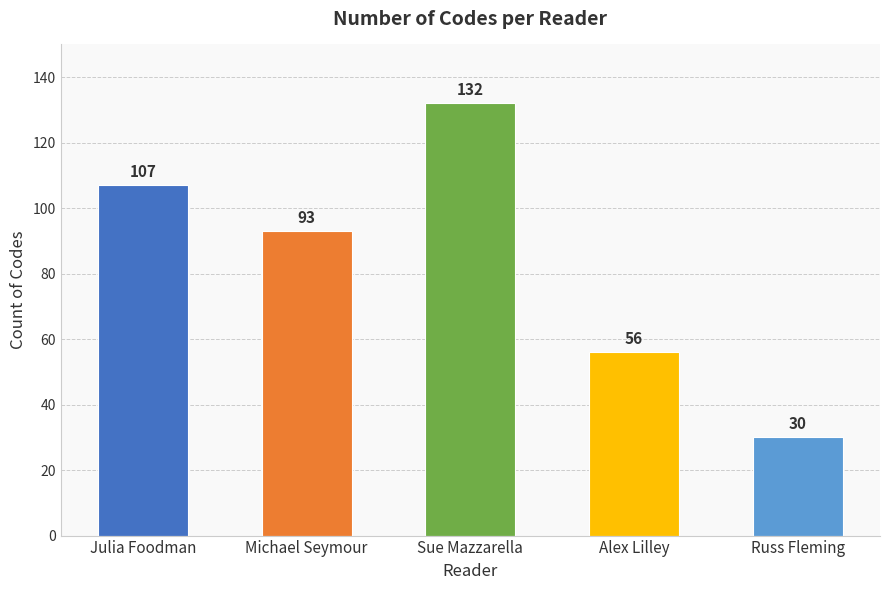

How many bars are there in total?

5